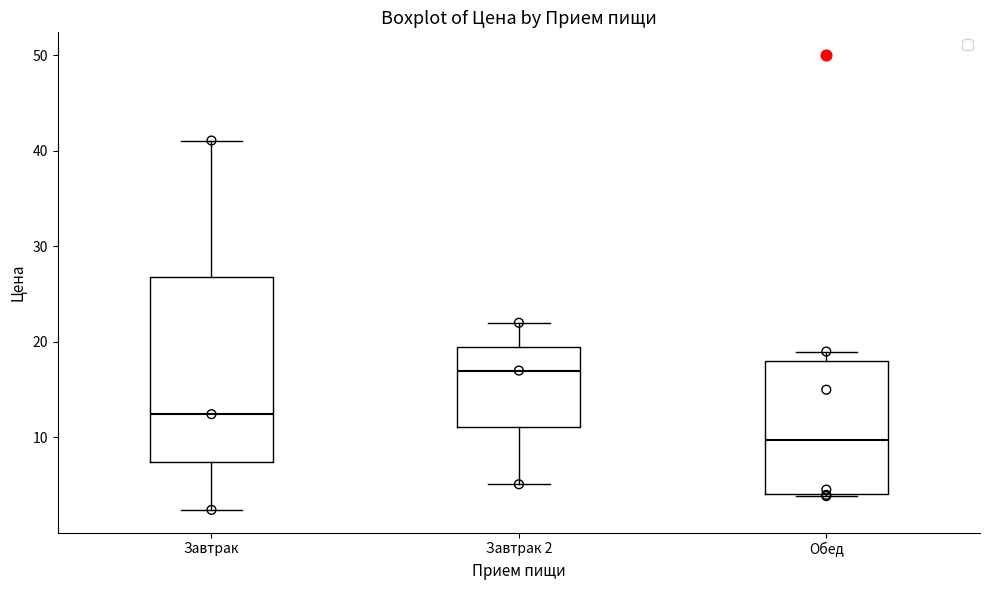

Reading left to right, read every box against the y-axis: the position of its median line, the range the box covers, and the ends of its whiskers. The values are not printed on the chart, so give them approximately, as read against the axis.

Завтрак: median 12, box 7 to 27, whiskers 2 to 41
Завтрак 2: median 17, box 11 to 20, whiskers 5 to 22
Обед: median 10, box 4 to 18, whiskers 4 to 19